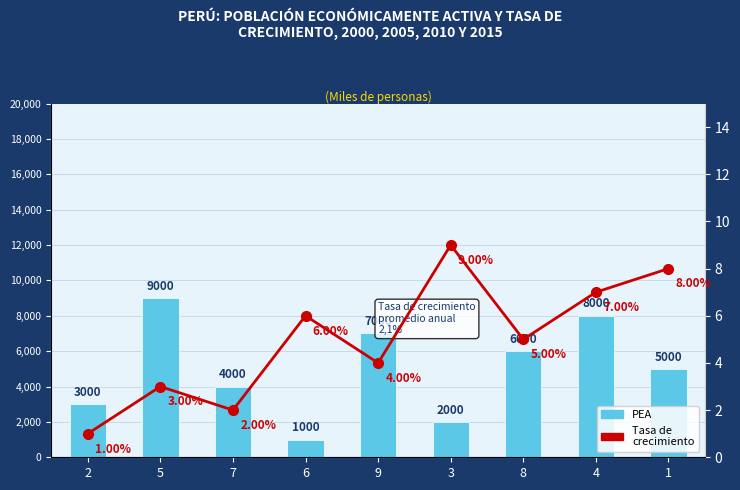

Which category has the lowest value in the PEA series?

6